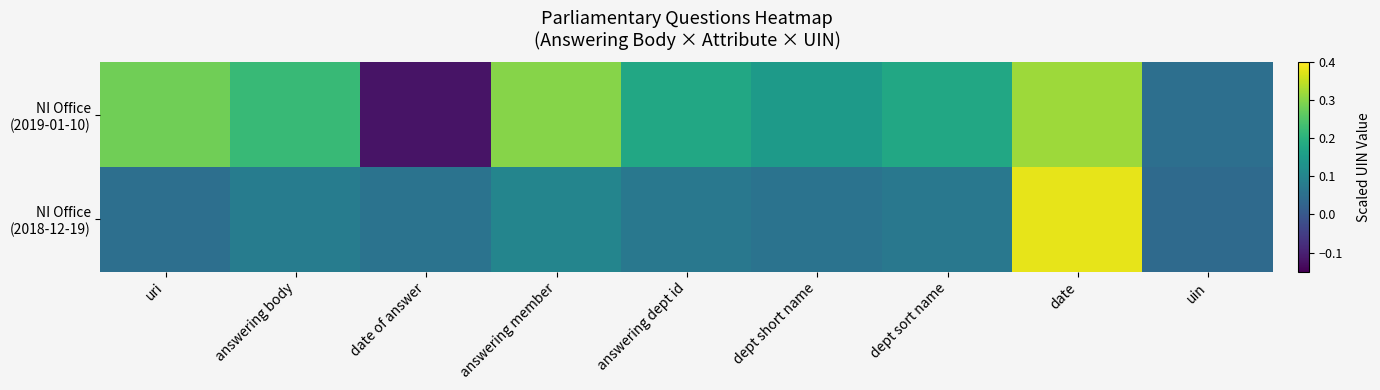

How many data points does each series have?

9